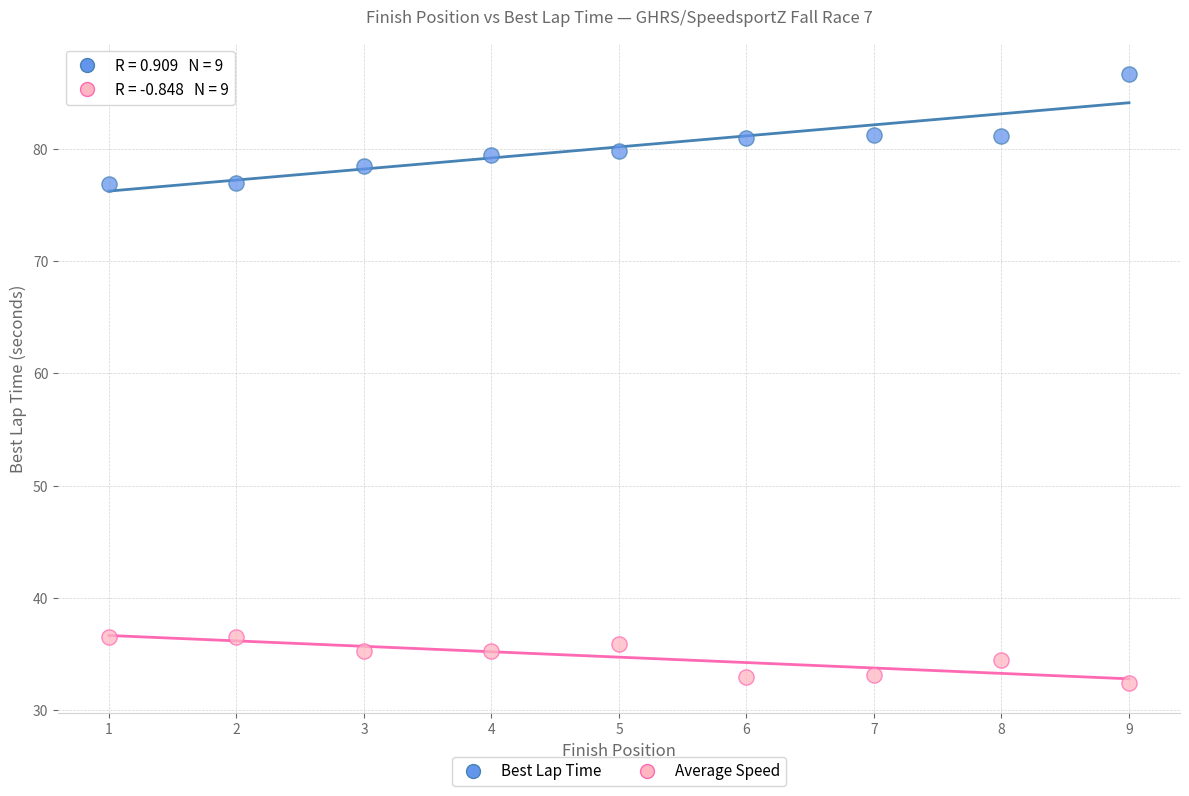

Which series reaches the maximum Y coordinate?

Best Lap Time